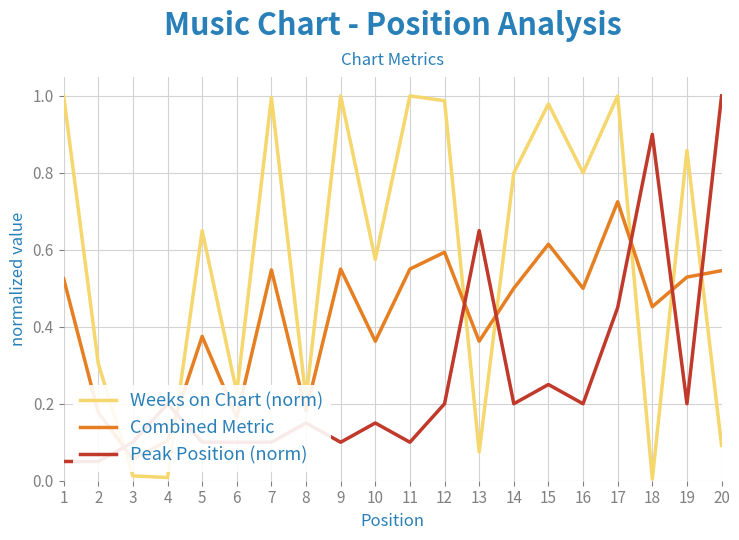

What is the difference between the highest and lowest values at 2?

0.3